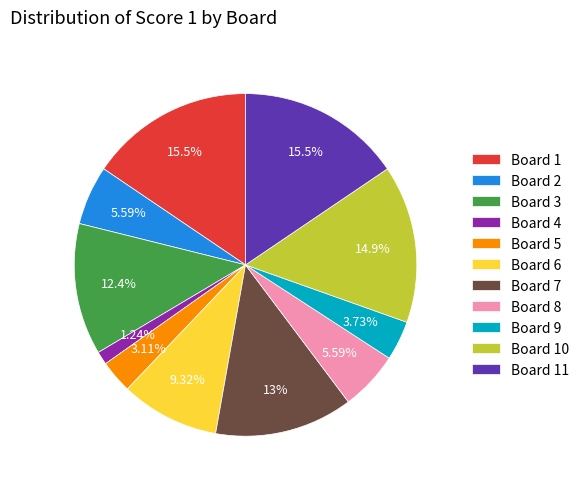

Which has a higher value, Board 1 or Board 7?

Board 1